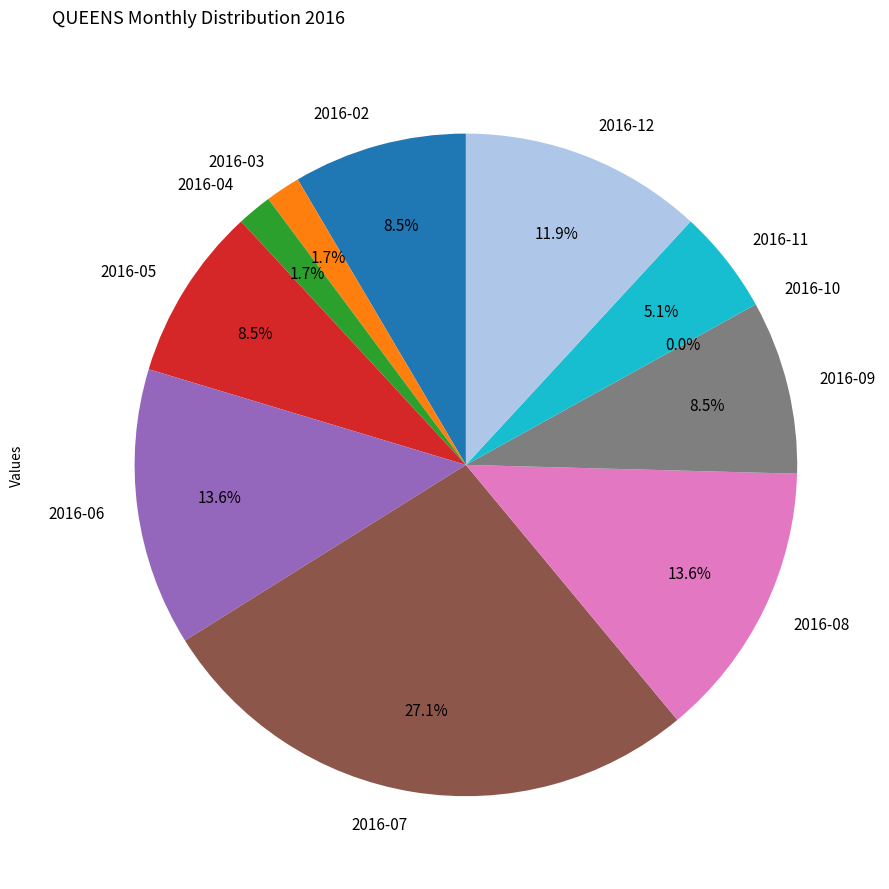

To the nearest percent, what percentage of the pie is 2016-05?

8%